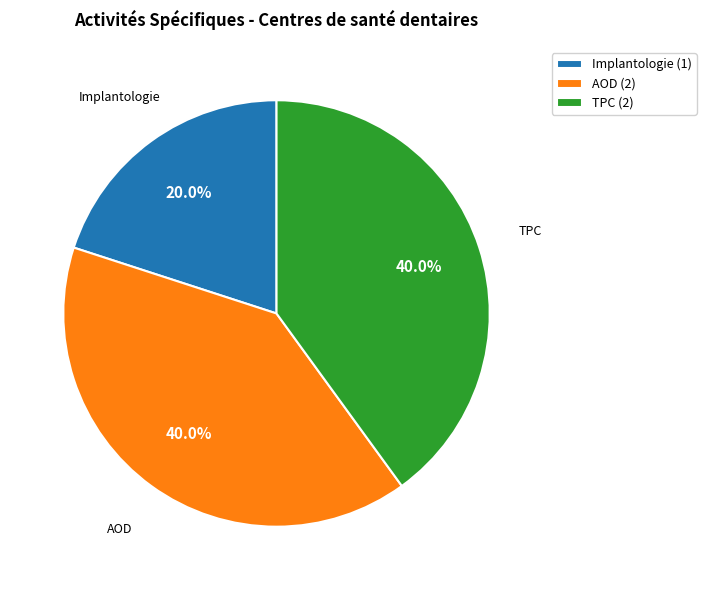

How many segments does this pie chart have?

3